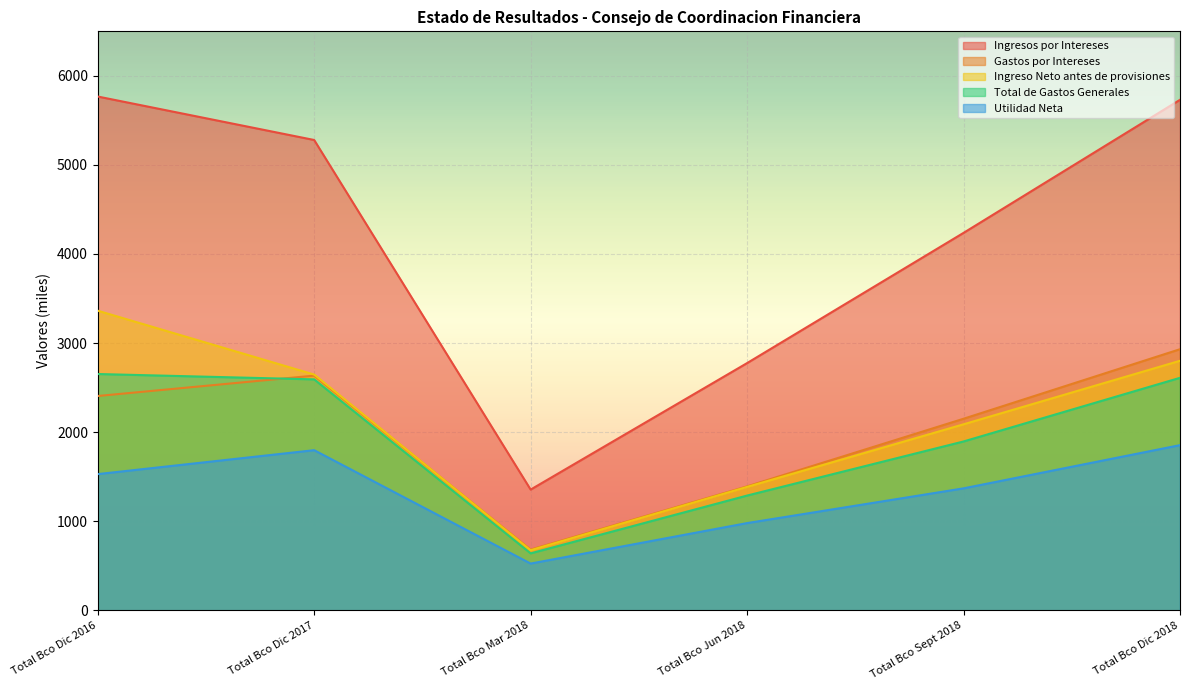

Which series has the largest total across all categories?

Ingresos por Intereses